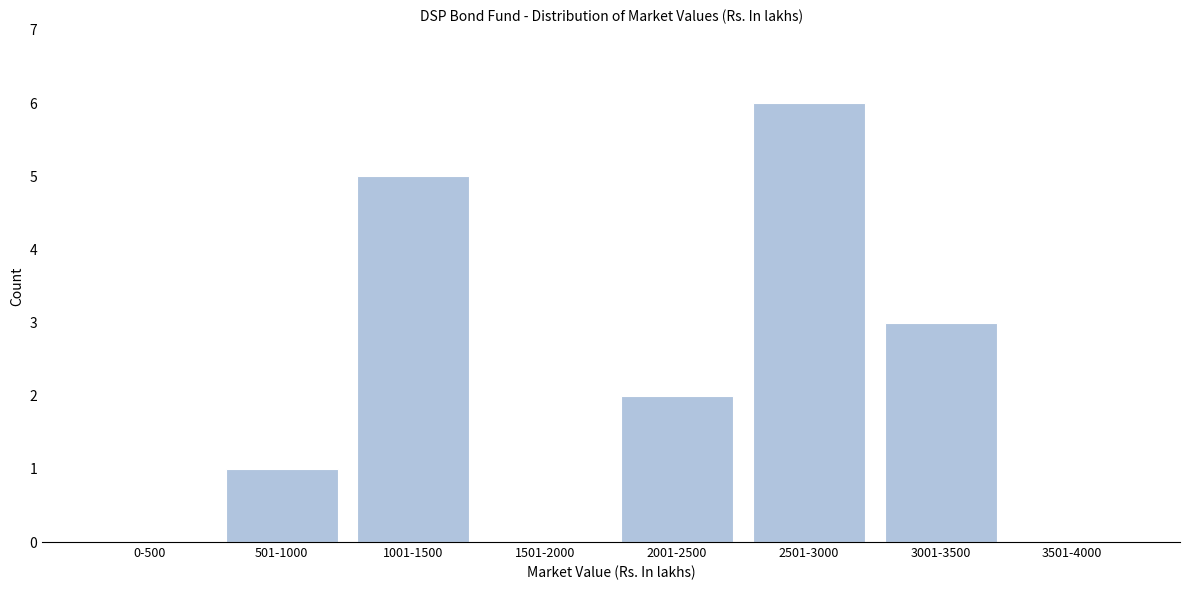

Reading left to right, extract all data points from this chart.

0-500=0	501-1000=1	1001-1500=5	1501-2000=0	2001-2500=2	2501-3000=6	3001-3500=3	3501-4000=0